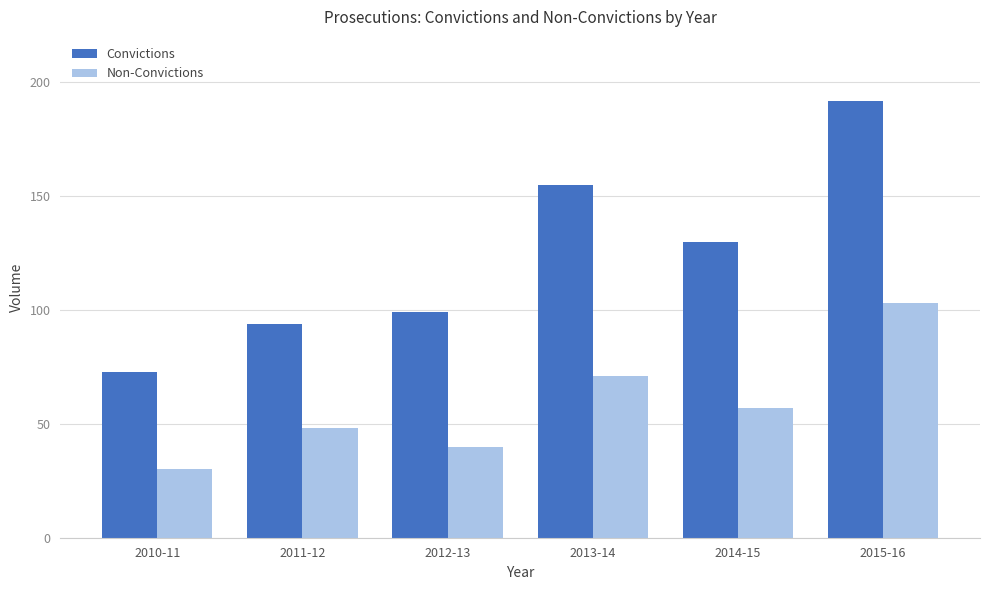

Which series has the largest total across all categories?

Convictions